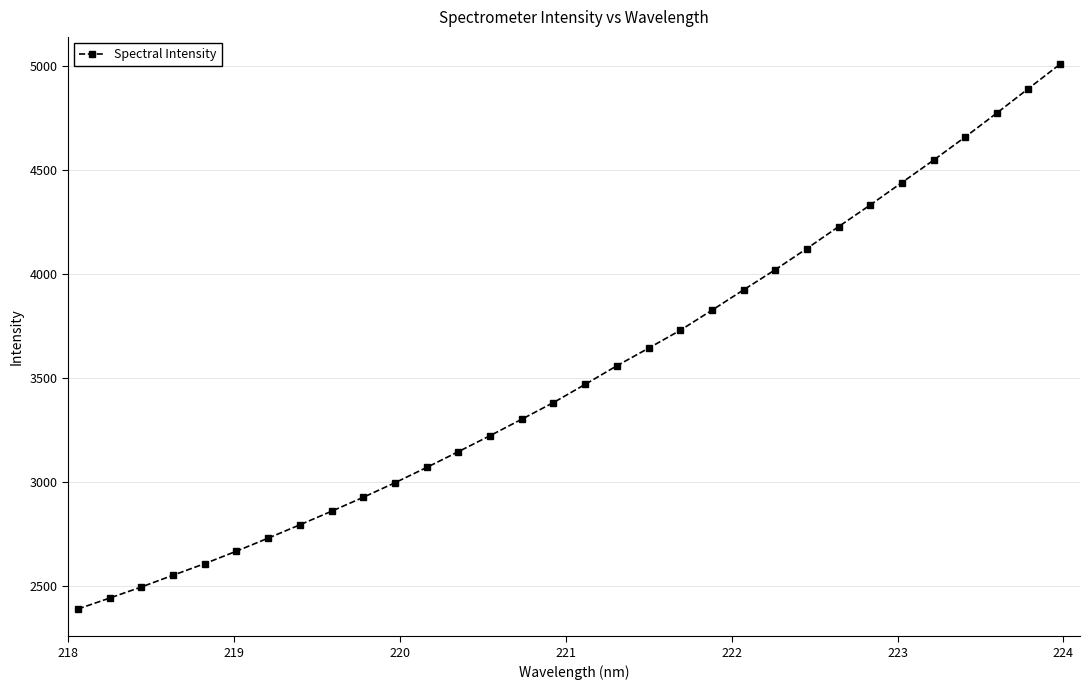

What is the minimum value shown in the chart?

2386.9